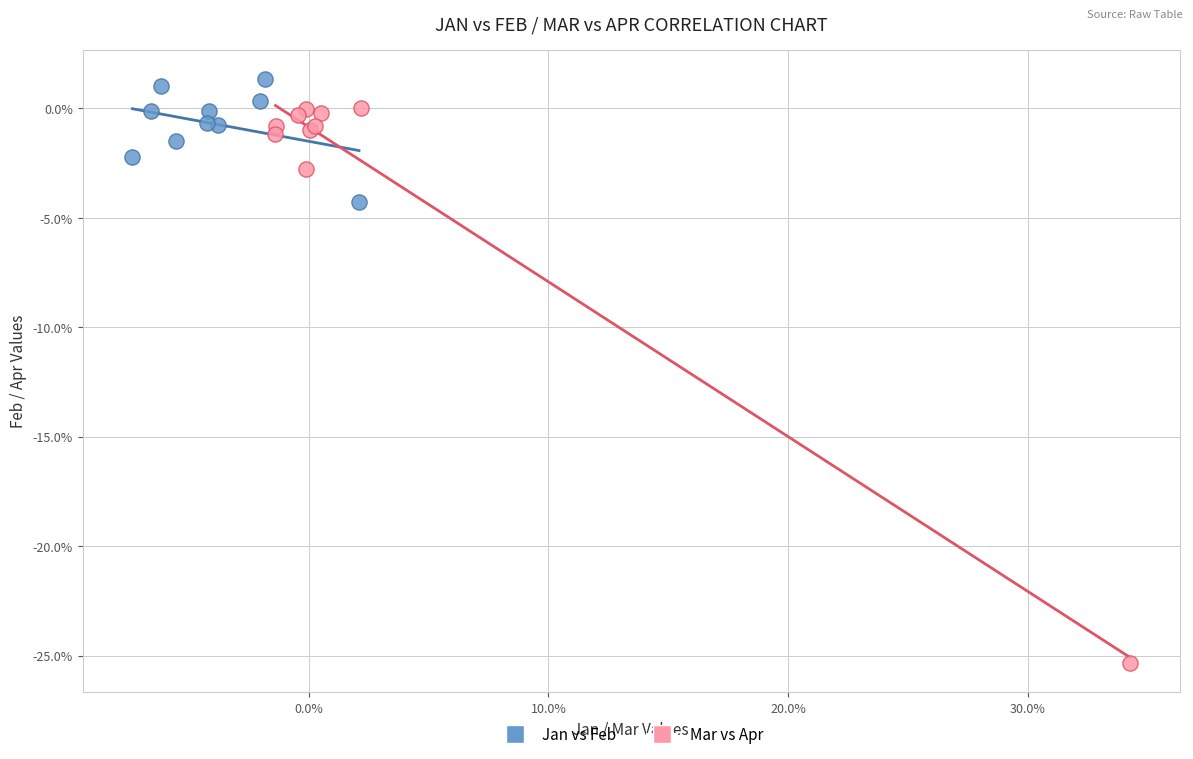

Which series contains the lowest Y value?

Mar vs Apr